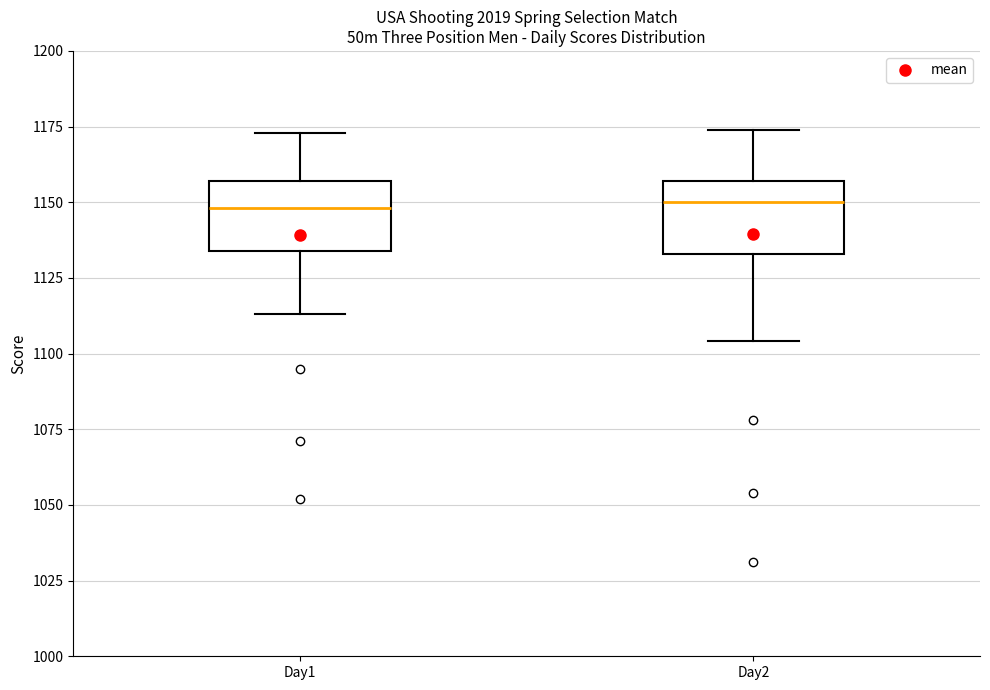

Reading left to right, transcribe this box plot: for each box, give where its median line is, the range the box spans, and where its two whiskers end, as read against the y-axis. The values are not printed on the chart, so give them approximately, as read against the axis.

Day1: median 1150, box 1135 to 1155, whiskers 1115 to 1175
Day2: median 1150, box 1135 to 1155, whiskers 1105 to 1175